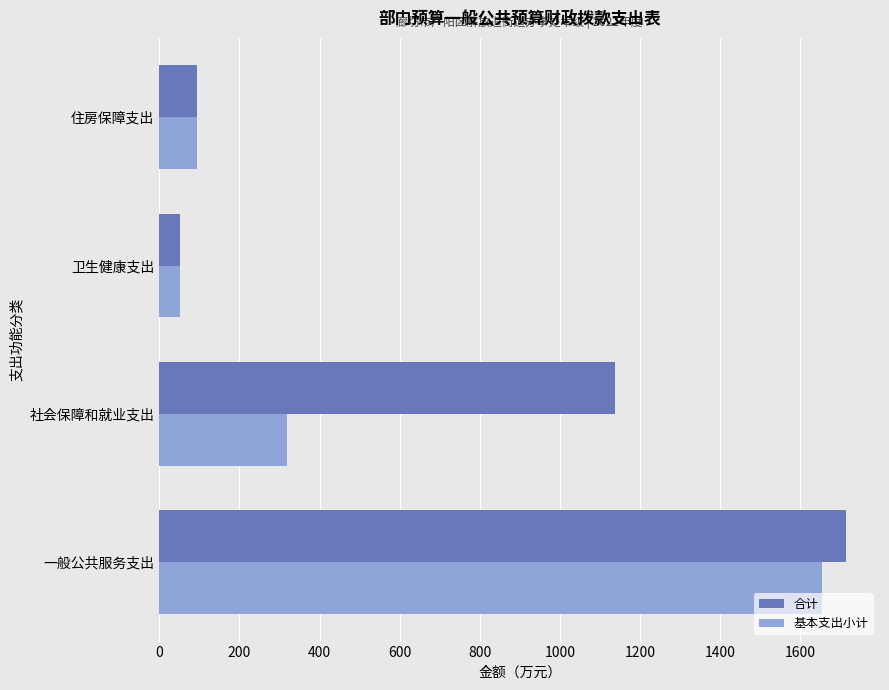

What is the sum of the 基本支出小计 values at 社会保障和就业支出 and 住房保障支出?

414.0